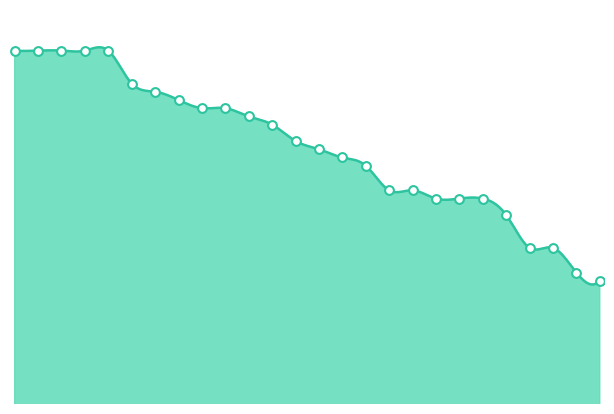

Which has a higher value, 1 or 2?

1